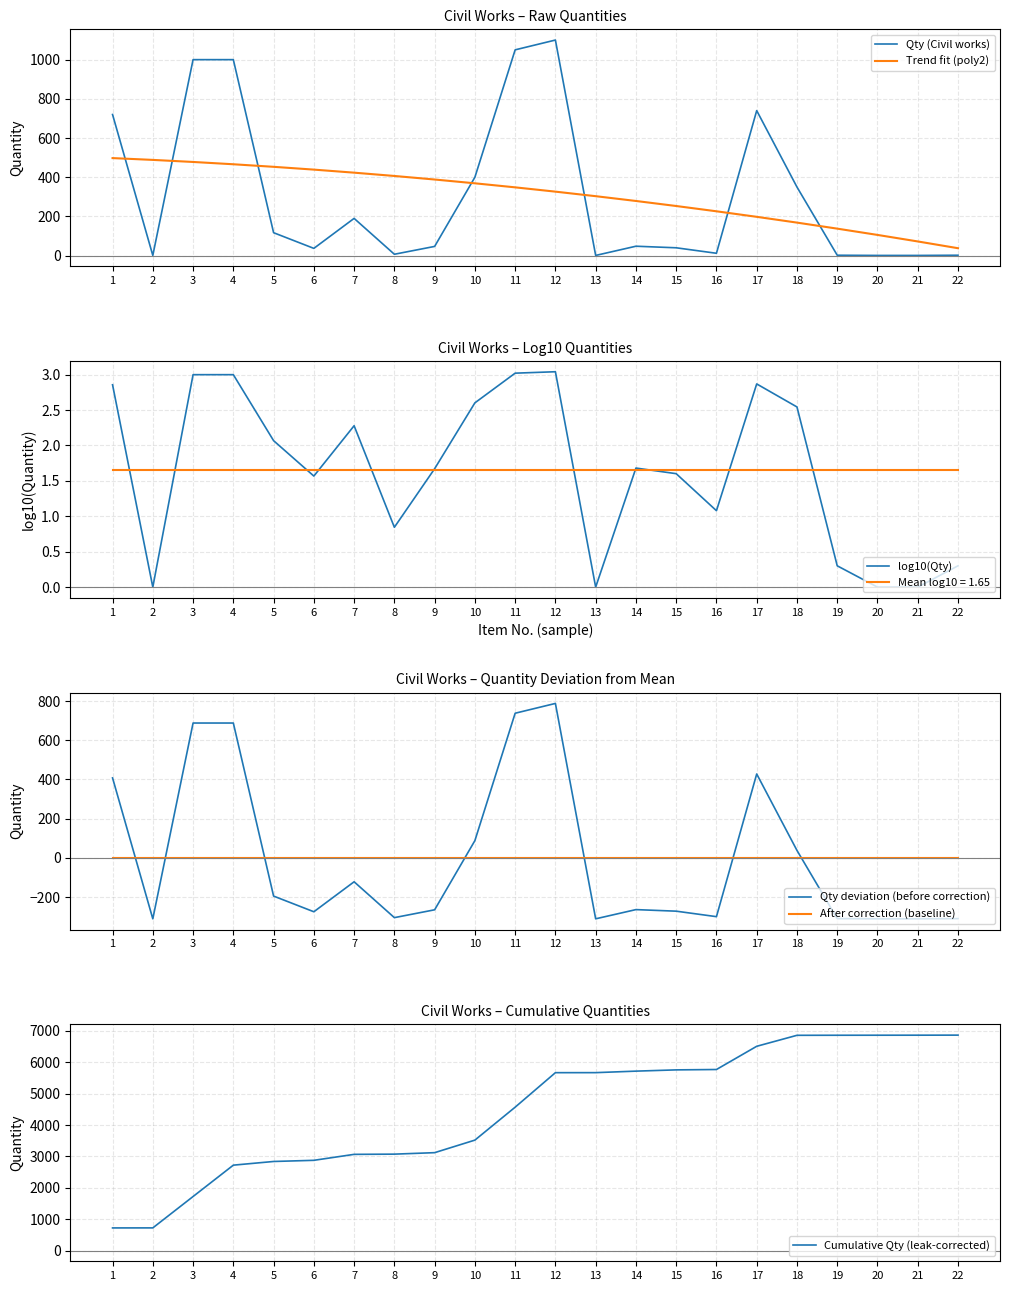

How many series are shown in this chart?

6